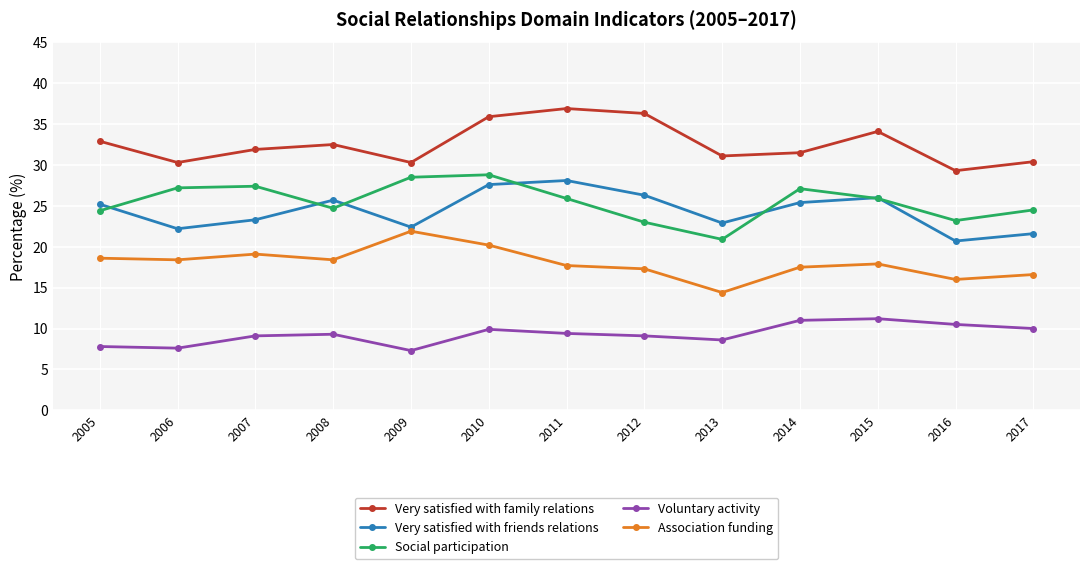

What is the minimum value shown in the chart?

7.3